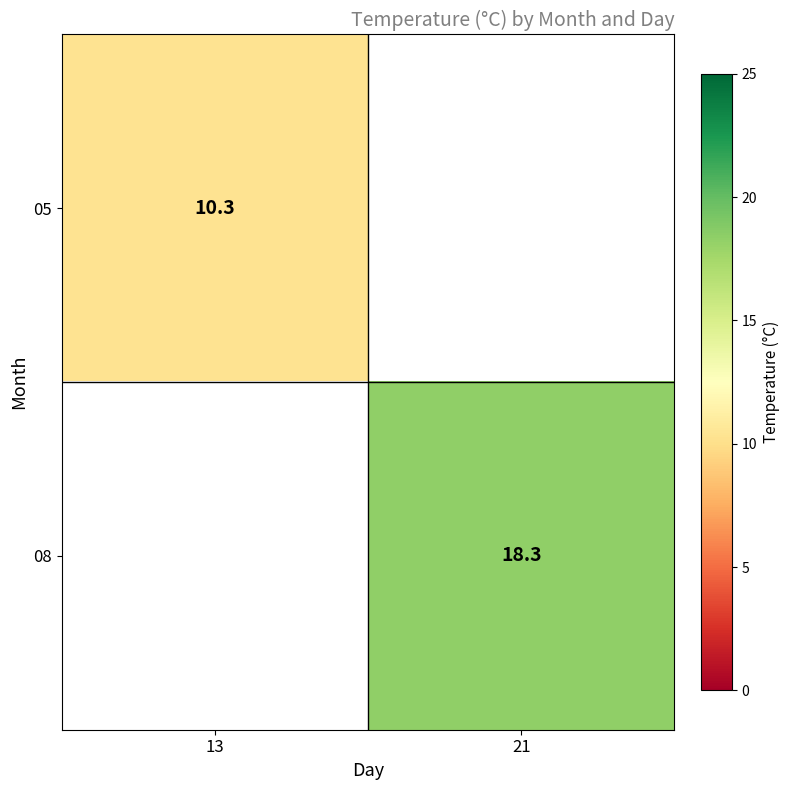

Is it true that 05 equals 15.3 at 13?

False